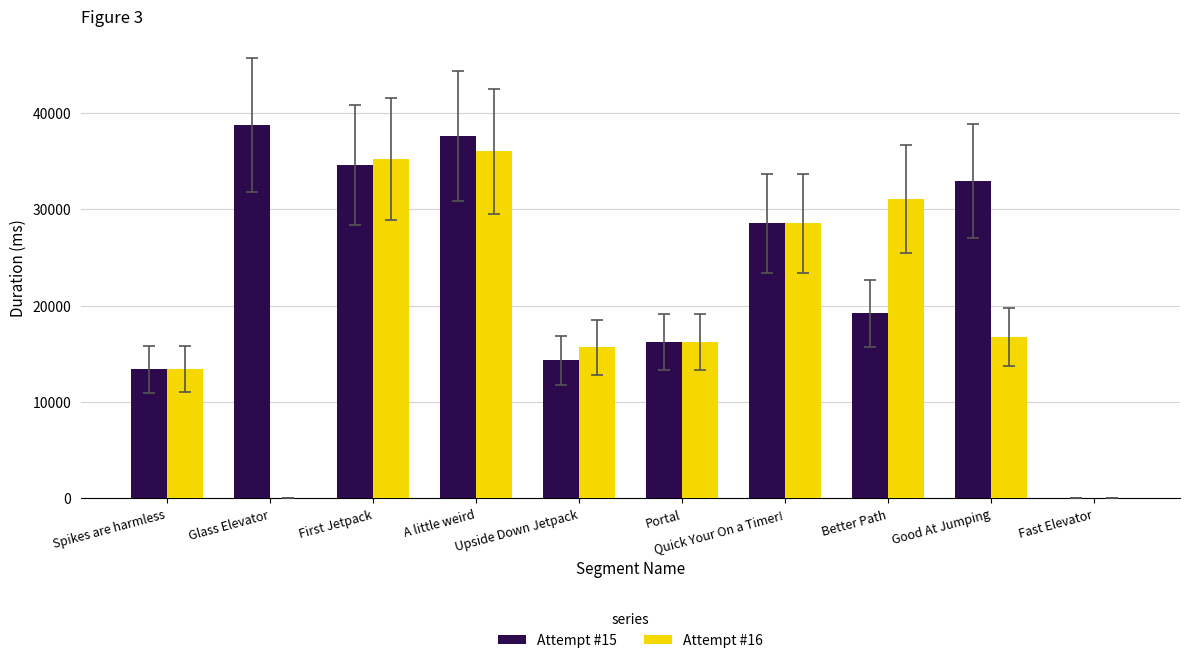

Which series has the largest total across all categories?

Attempt #15